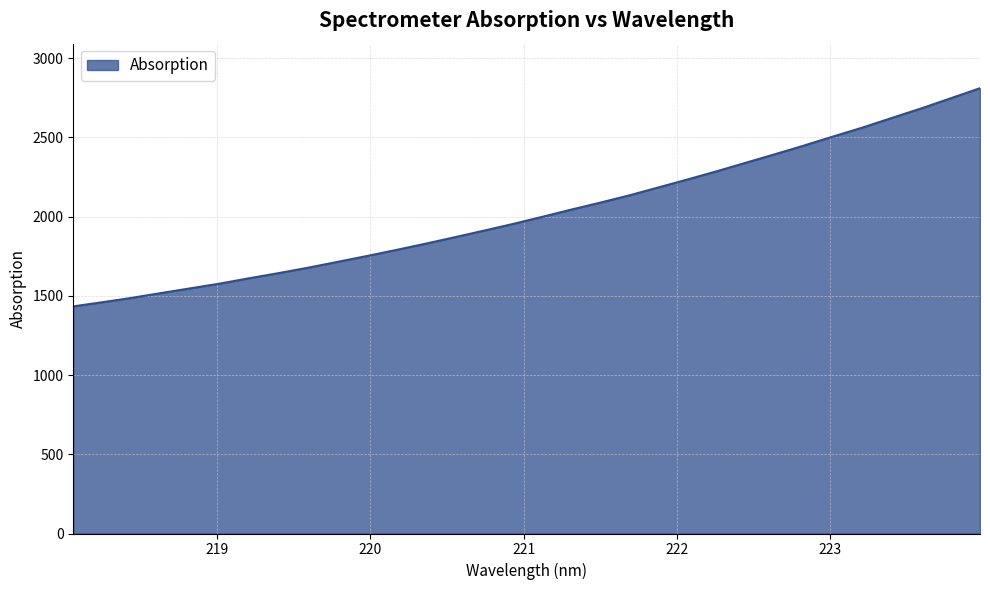

What is the smallest value displayed?

1433.4